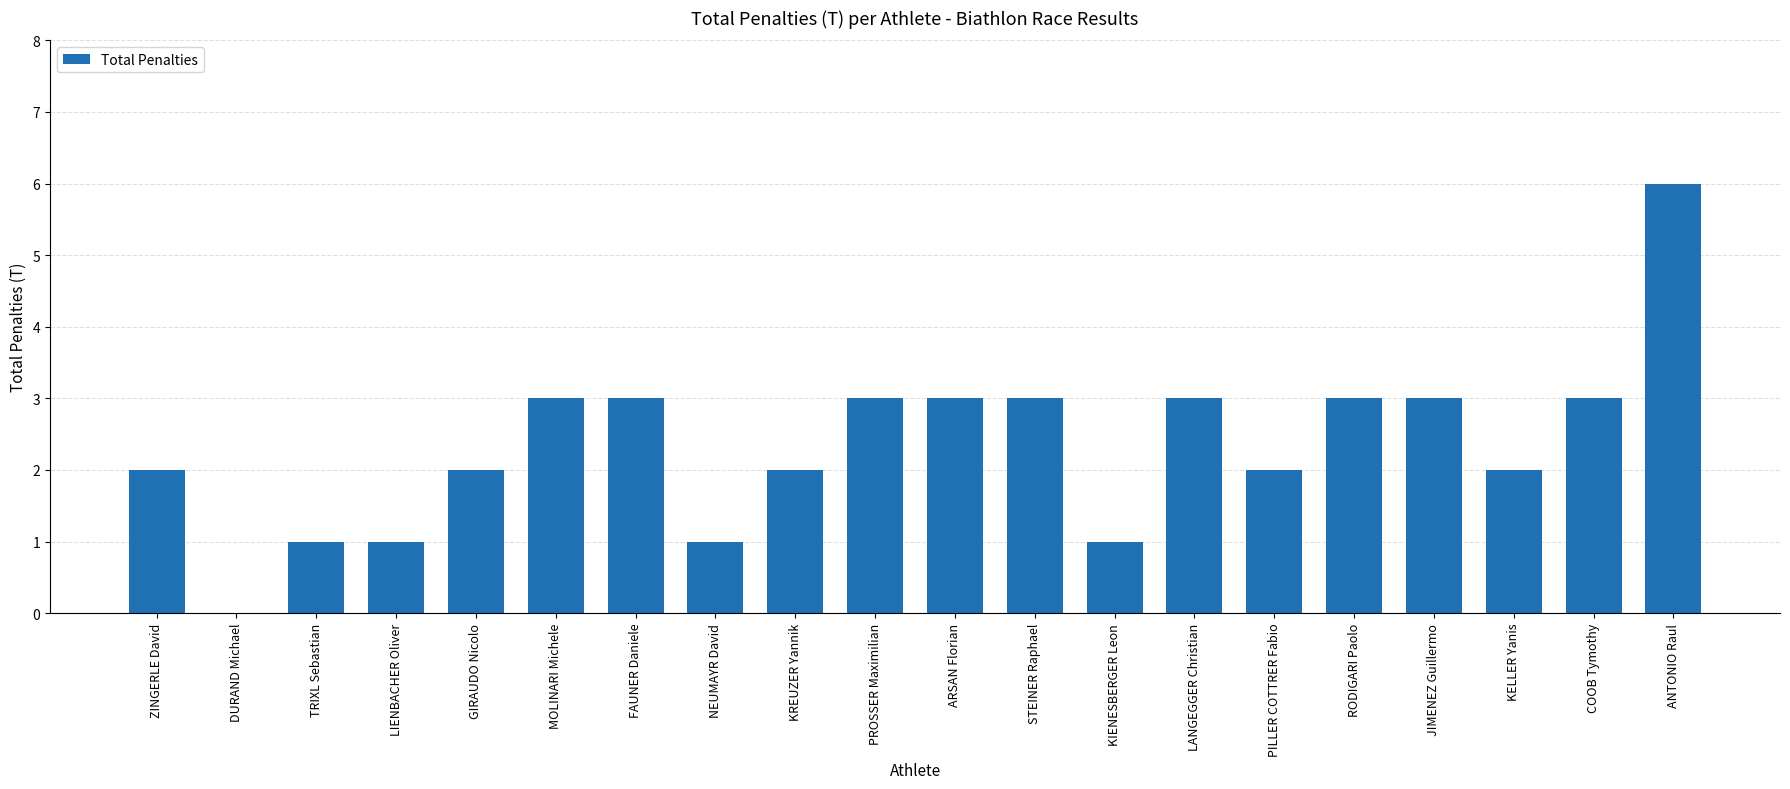

True or false: the data shows 3 at RODIGARI Paolo.

True